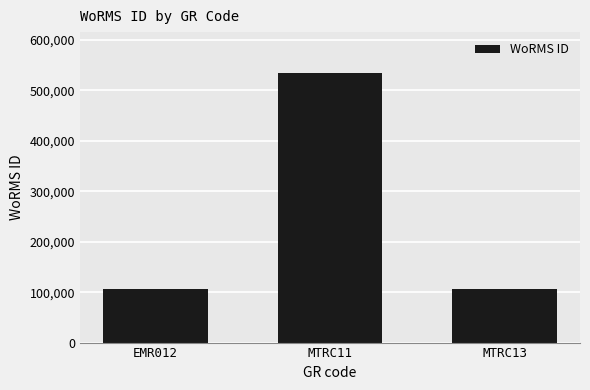

What position from the left is MTRC13?

3